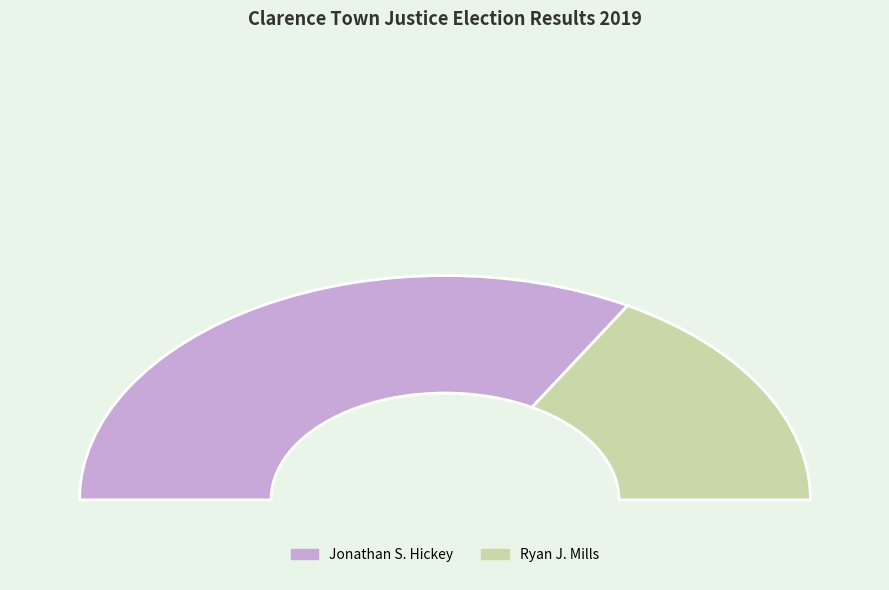

Which category has the biggest portion of the pie?

Jonathan S. Hickey